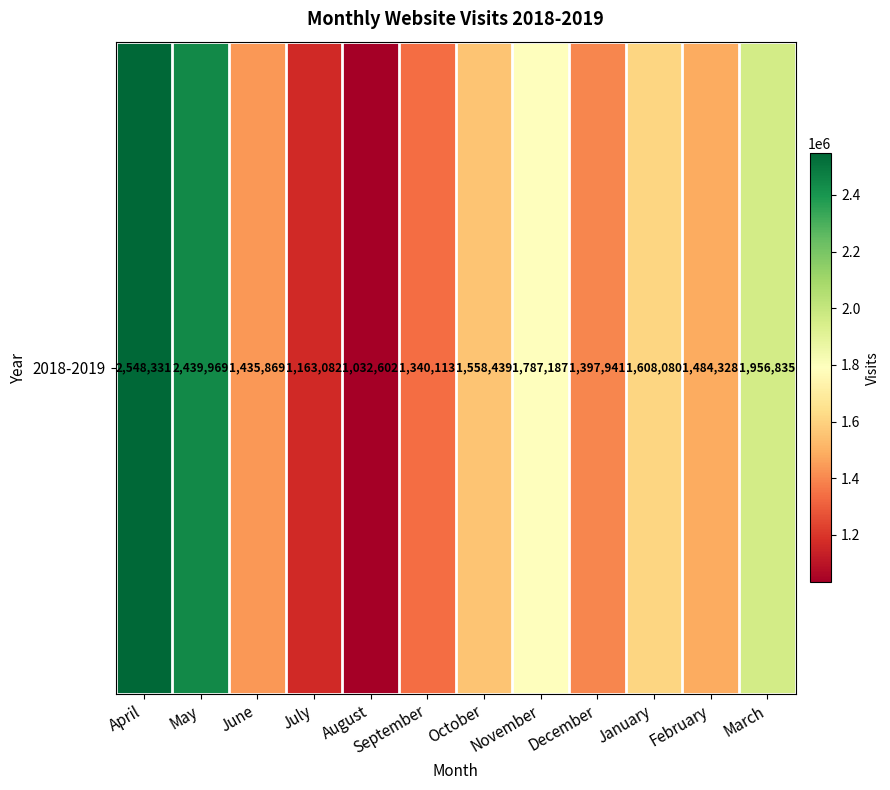

True or false: the data shows 2909188 at March.

False